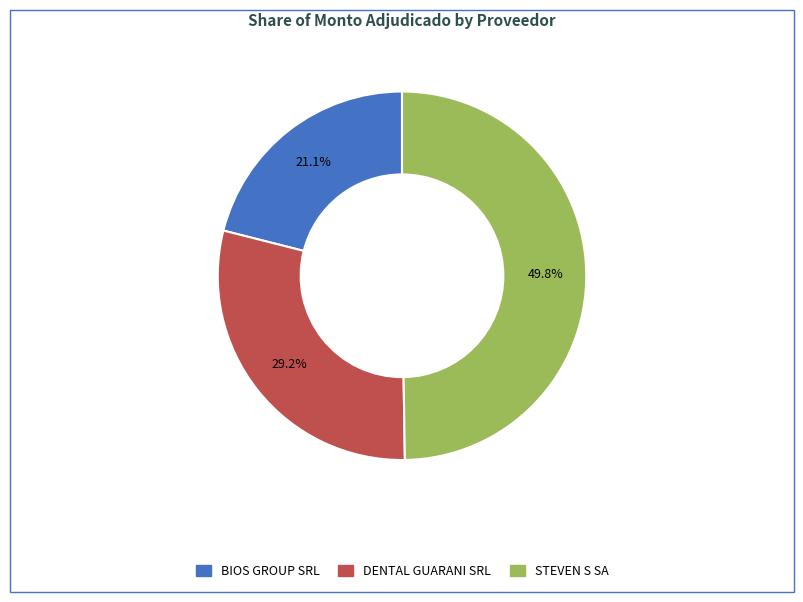

What percentage is the BIOS GROUP SRL slice, to the nearest percent?

21%